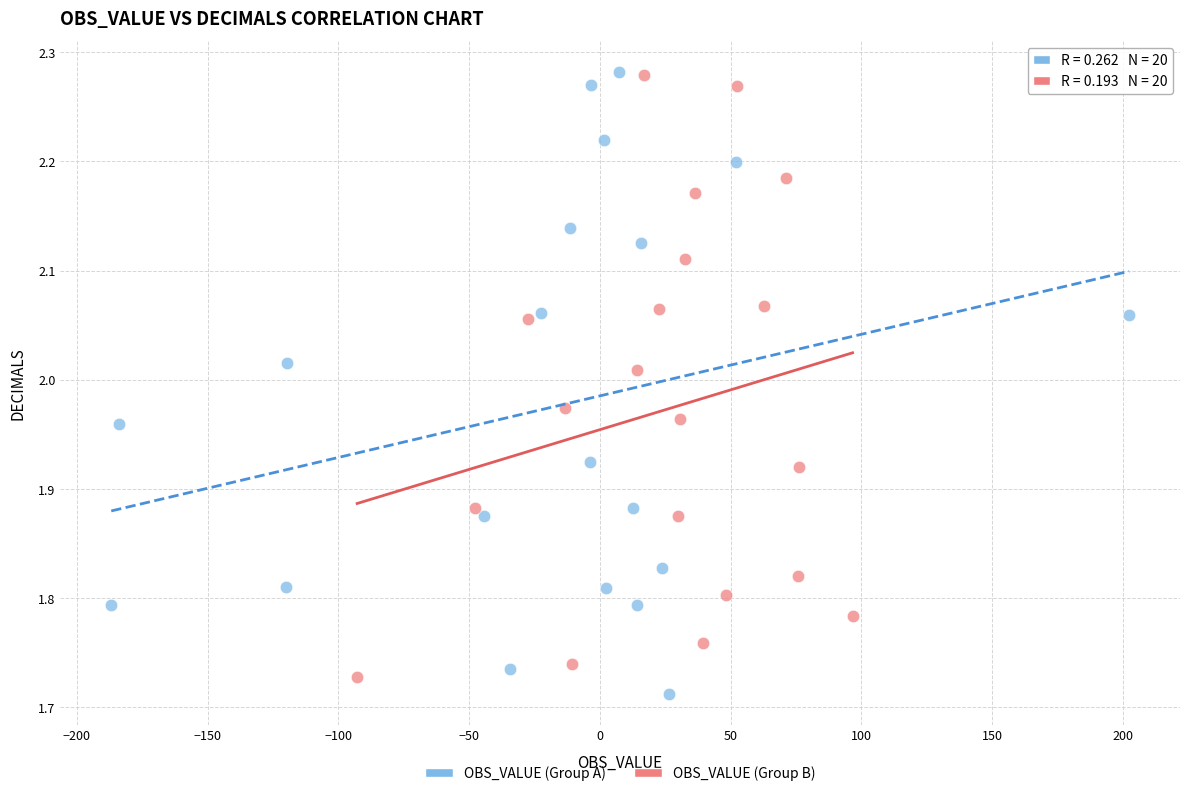

What are all the series names shown in the legend?

OBS_VALUE (Group A), OBS_VALUE (Group B)